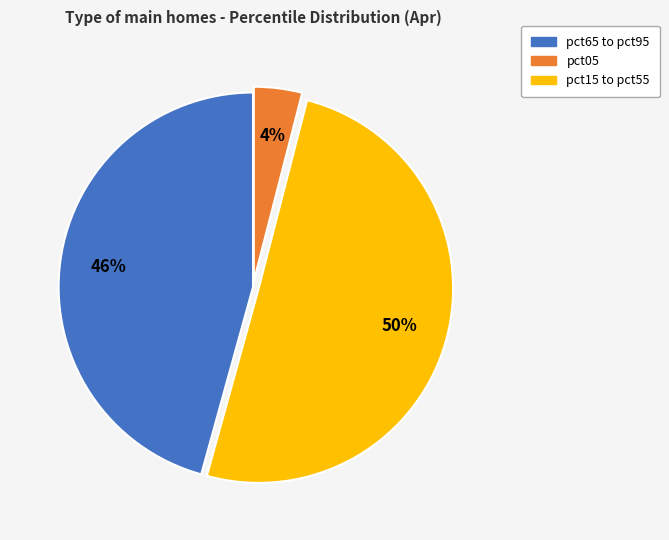

To the nearest percent, what is the difference between the largest and smallest slice percentages?

46%